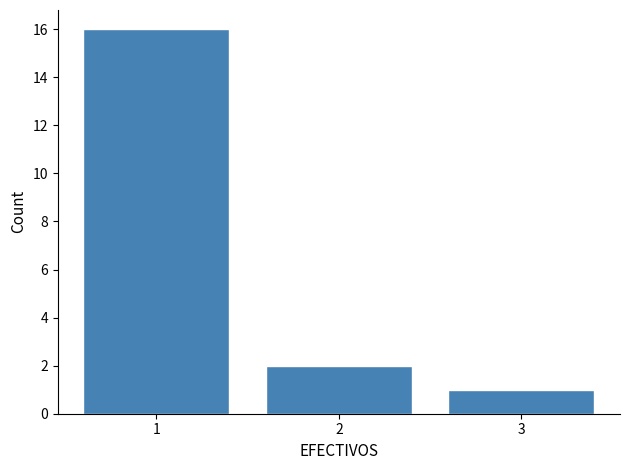

Reading left to right, transcribe all the data shown in this chart.

16	2	1